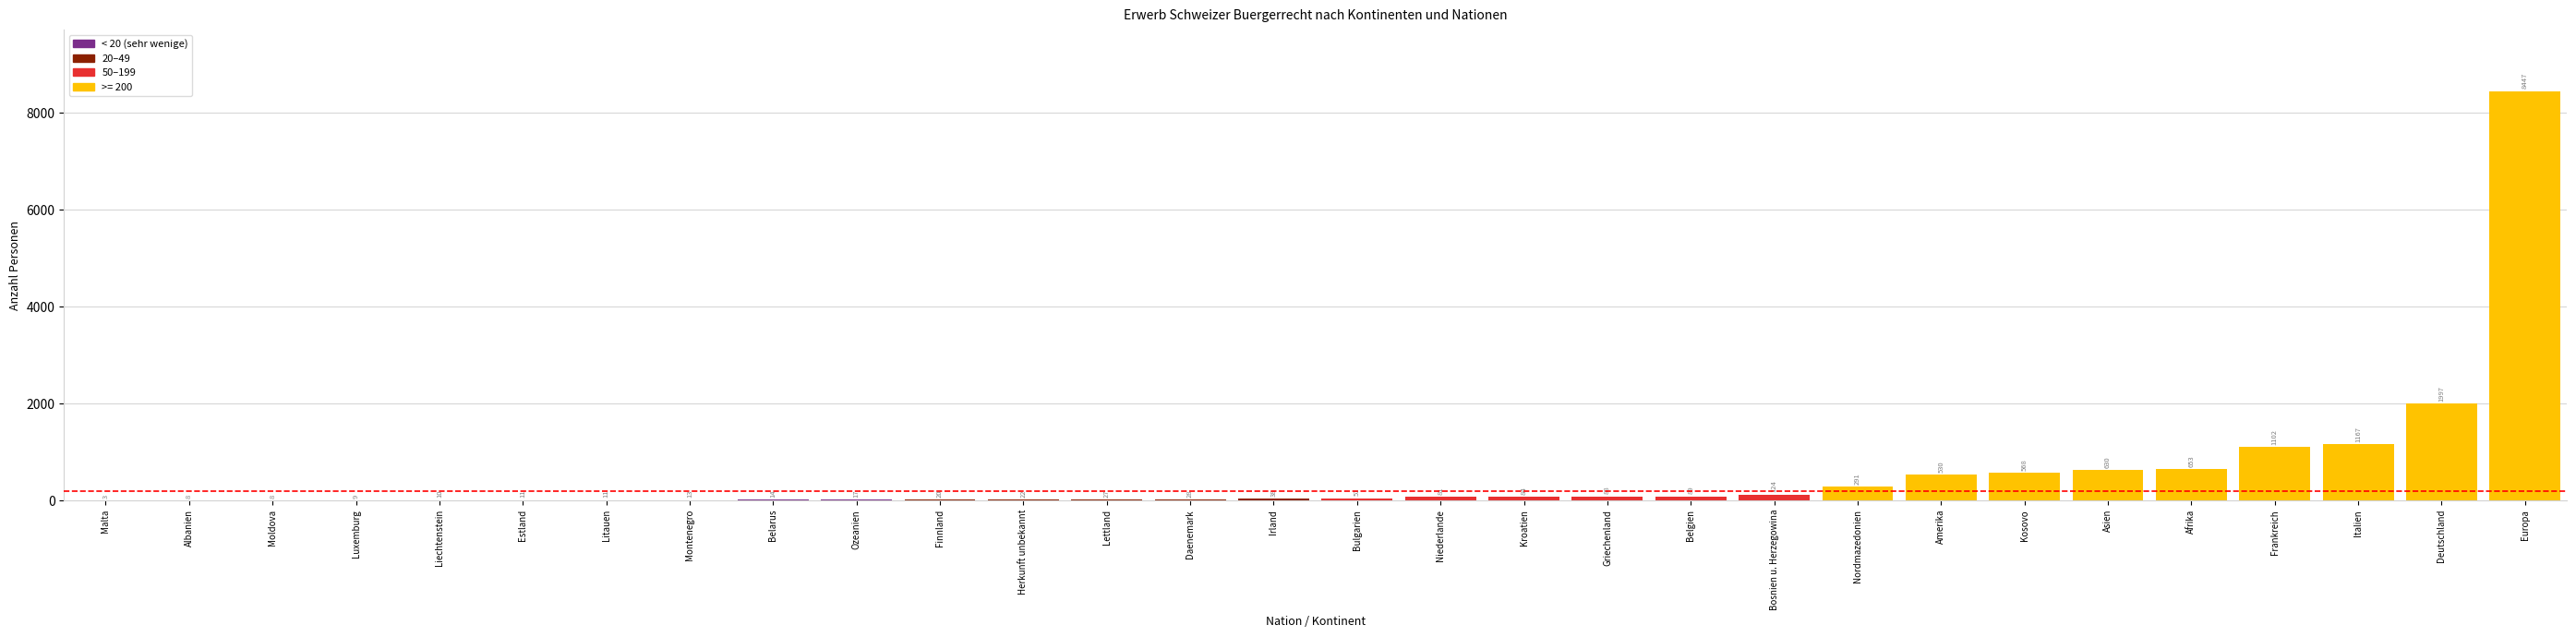

What is the sum of the values at Niederlande and Bulgarien?

132